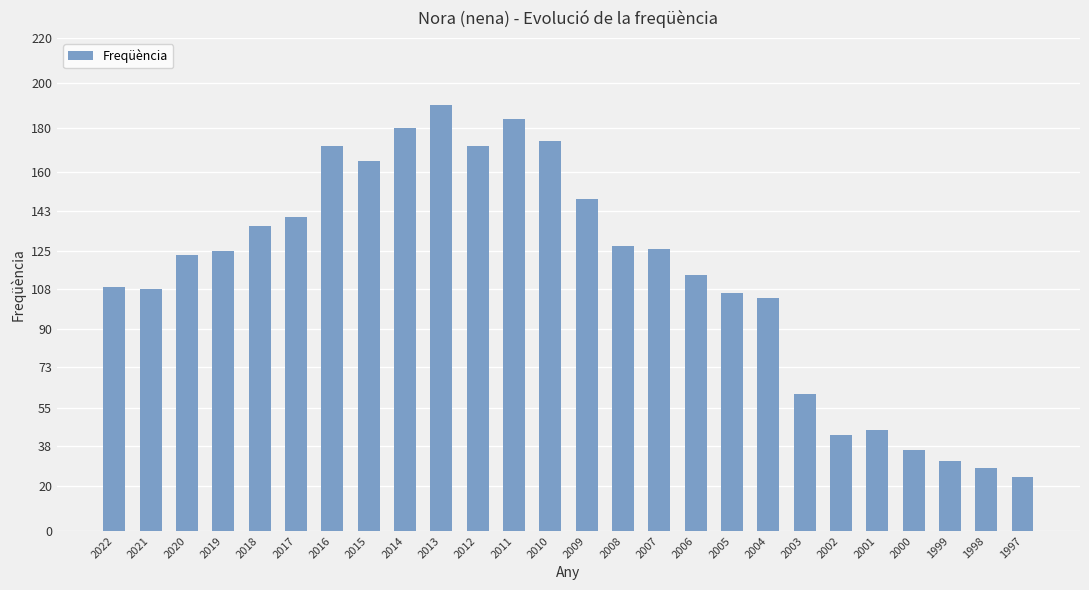

What is the change in value from 2011 to 2005?

-78